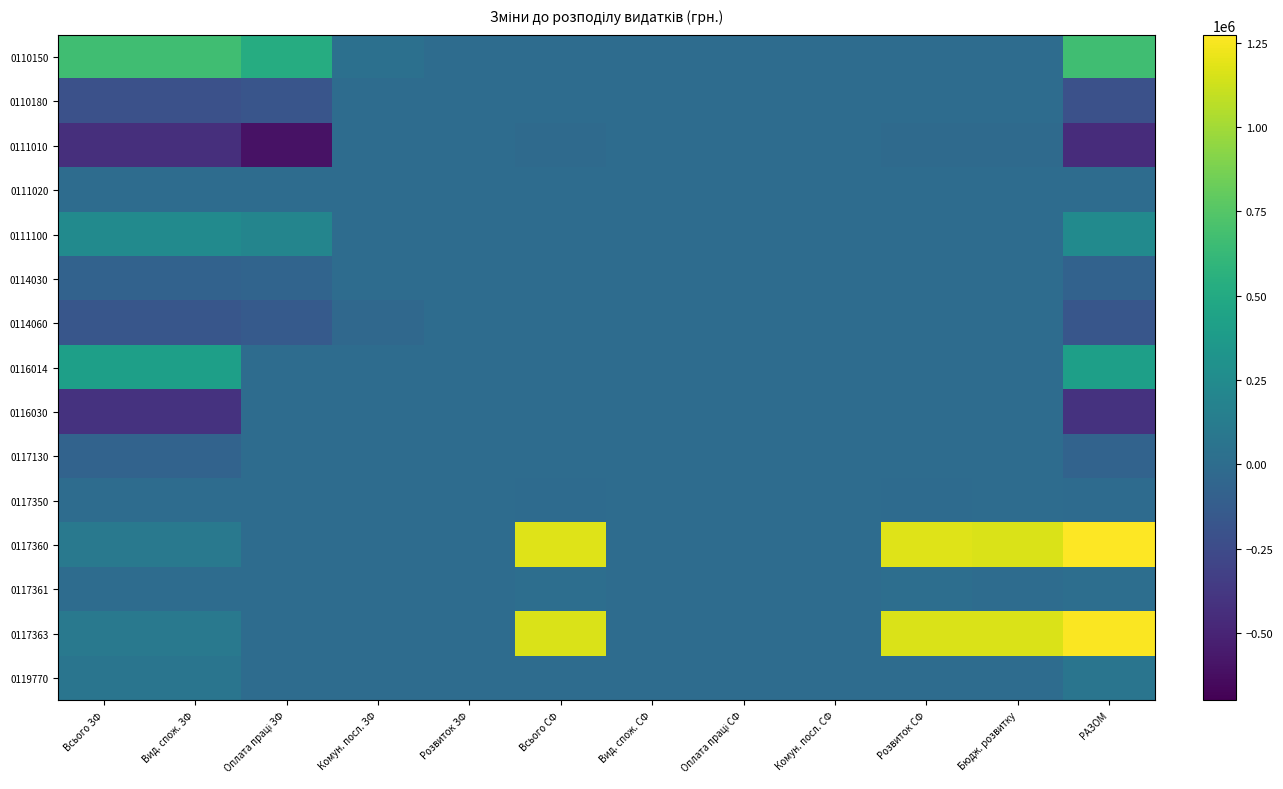

Between Всього СФ and Бюдж. розвитку, which is larger?

Всього СФ